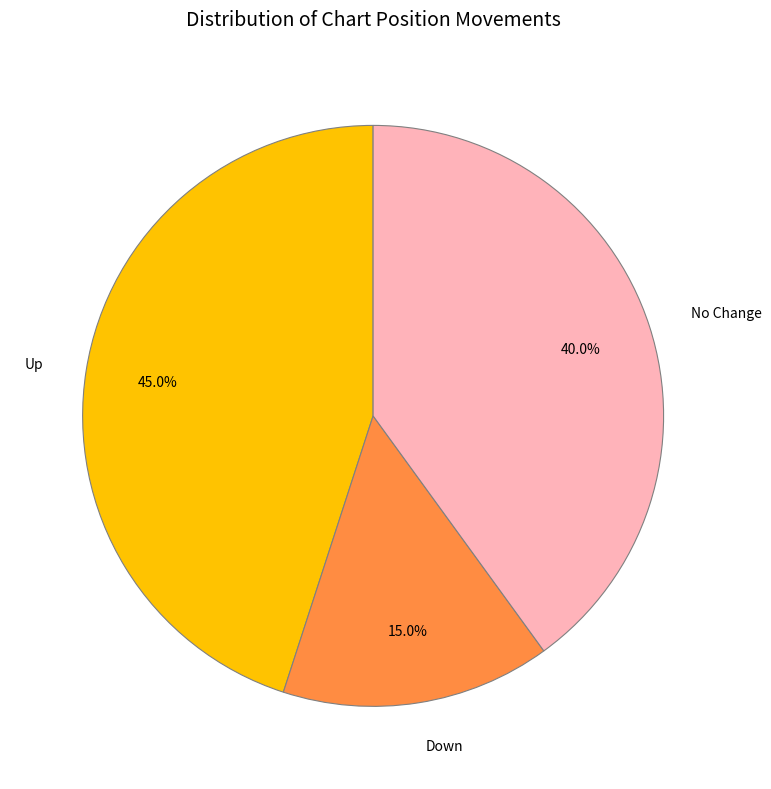

What percentage is NOT represented by Up?

55.0%